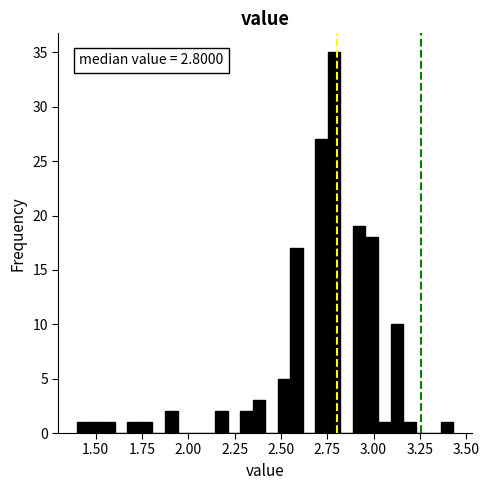

Around what value on the x-axis is the tallest bar? Give the approximate position of its centre, as read against the axis.

2.80